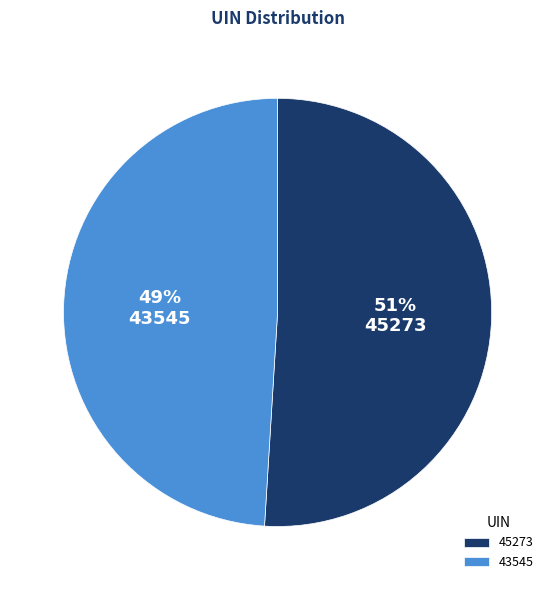

How many slices are in this pie chart?

2